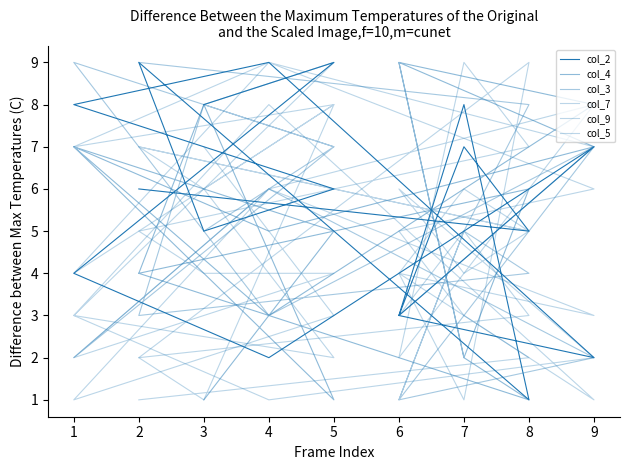

How many lines are shown in the chart?

6